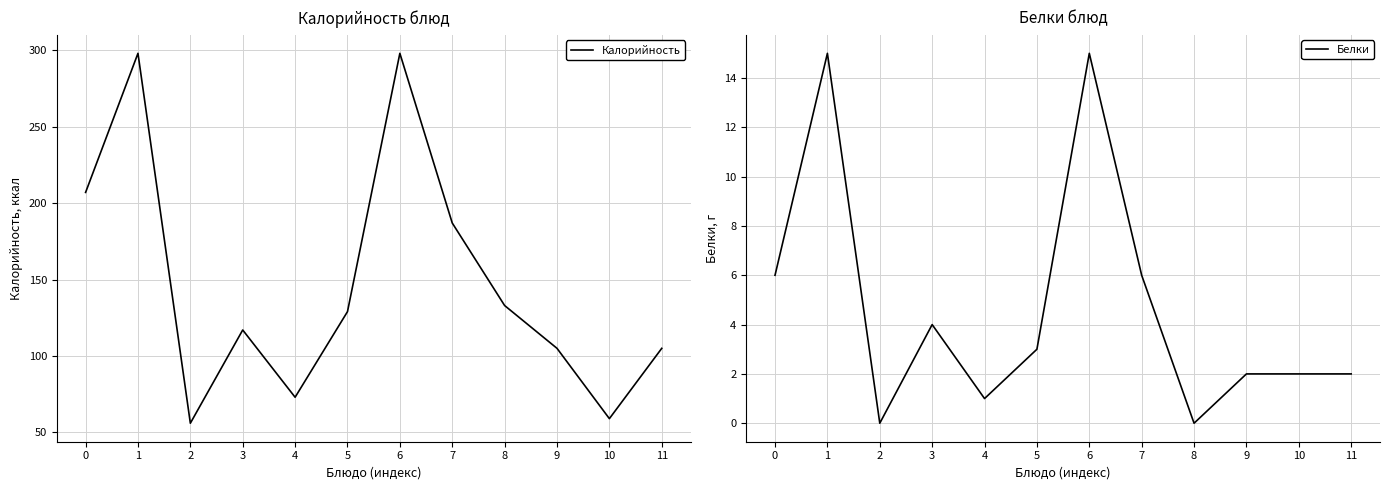

Does the chart have visible grid lines?

Yes